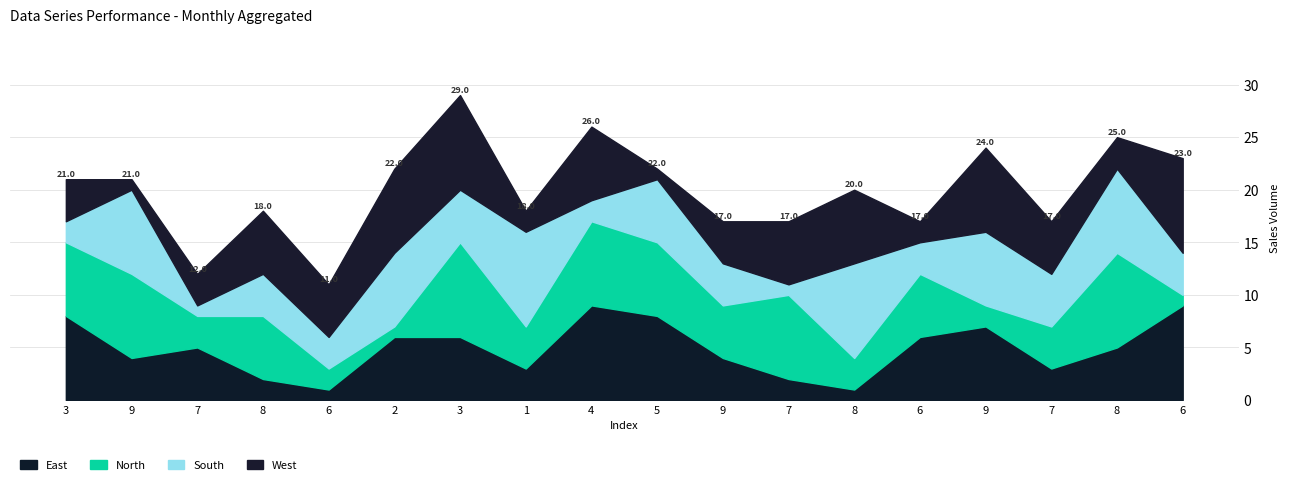

Does the chart display data point markers on the line(s)?

No